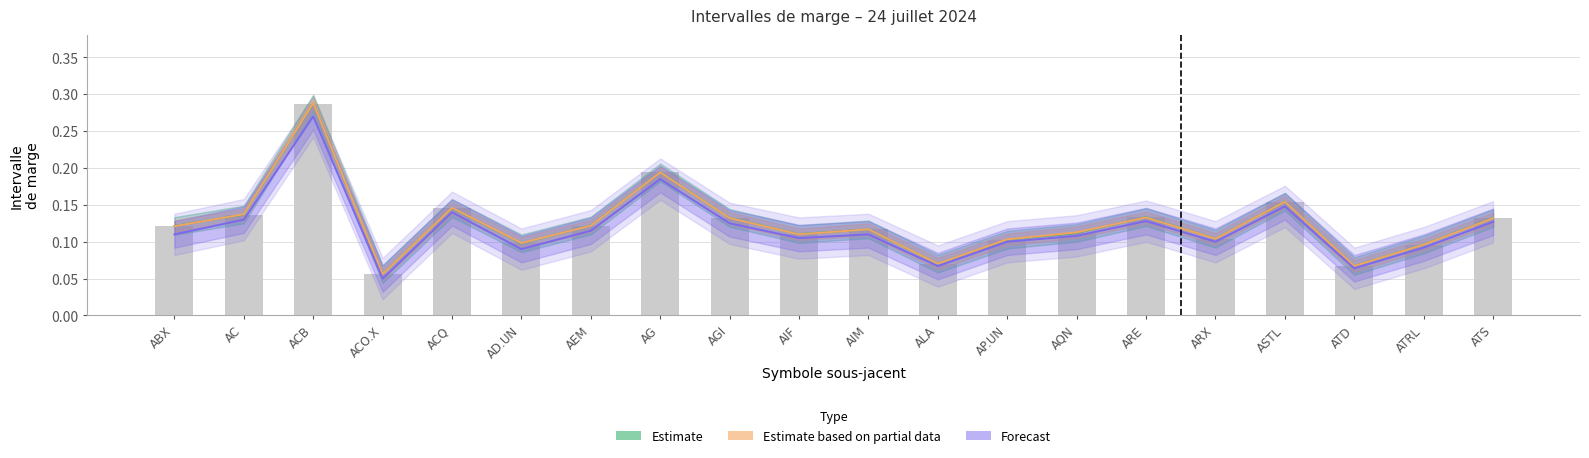

List the labels in order of Estimate (previous) value, largest first.

ACB, AG, ASTL, ACQ, AC, ARE, AGI, ATS, AEM, ABX, AIM, AQN, AIF, ARX, AP.UN, AD.UN, ATRL, ALA, ATD, ACO.X